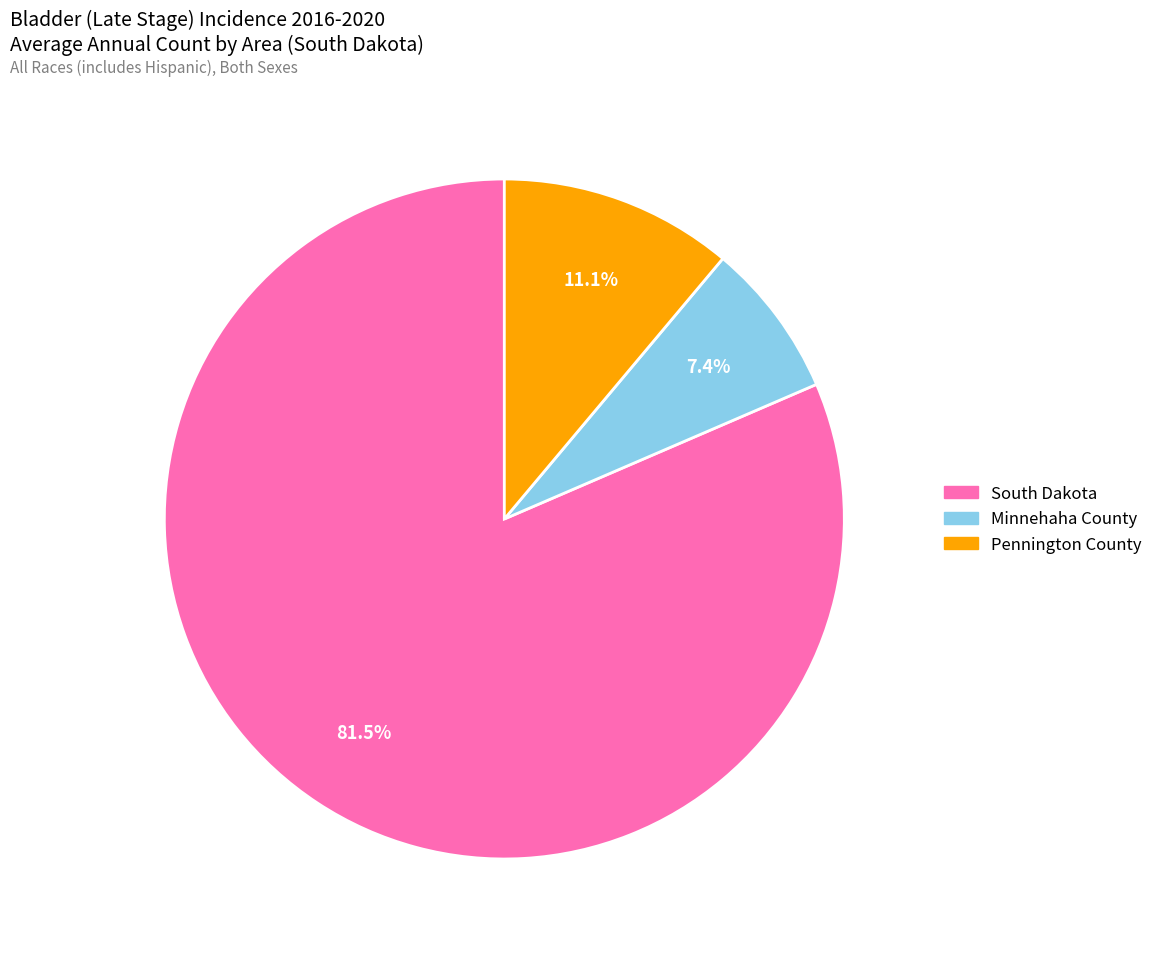

To the nearest percent, what percentage of the pie is Pennington County?

11%